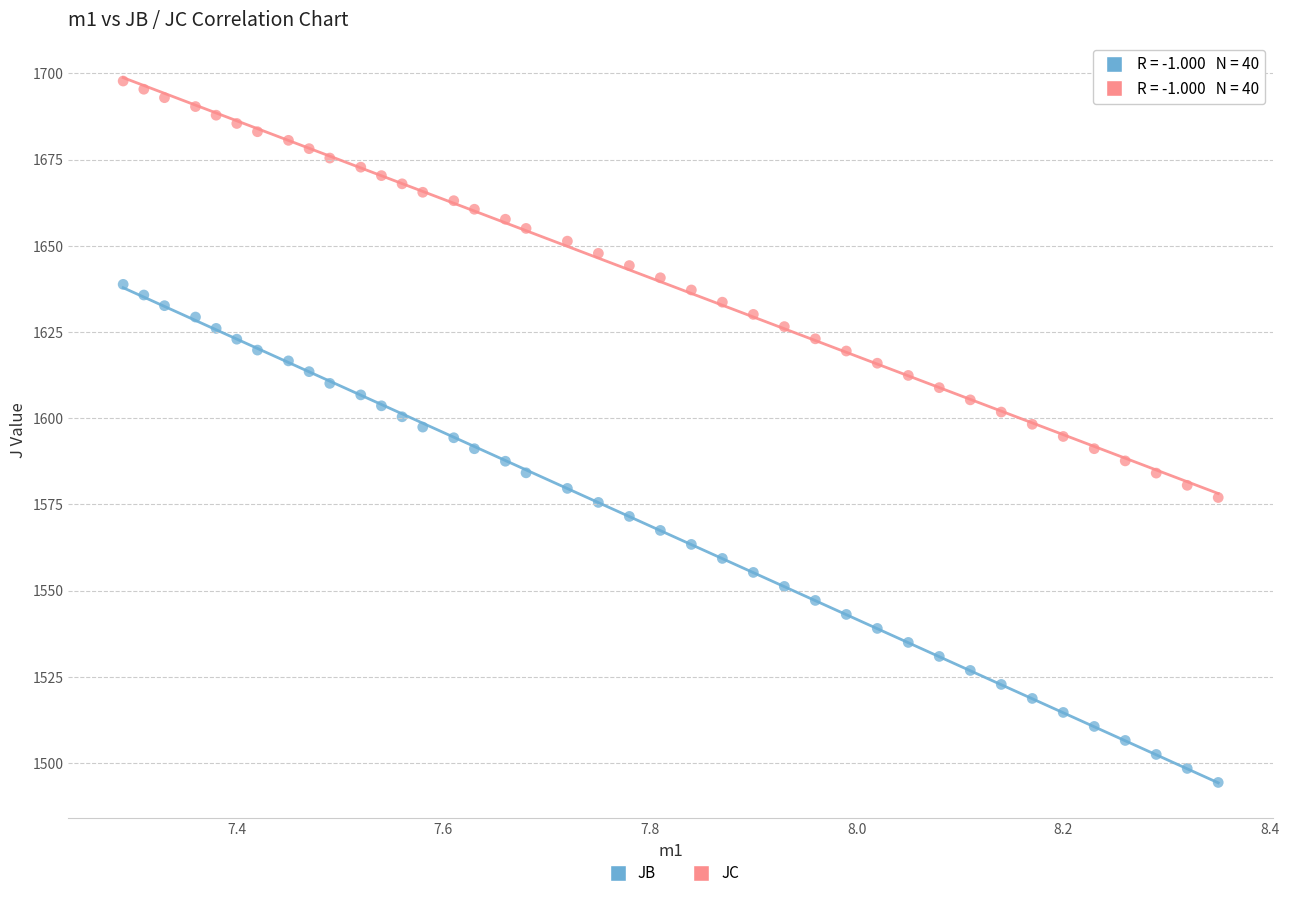

What is the X range (max minus min) for the scatter plot?

1.1